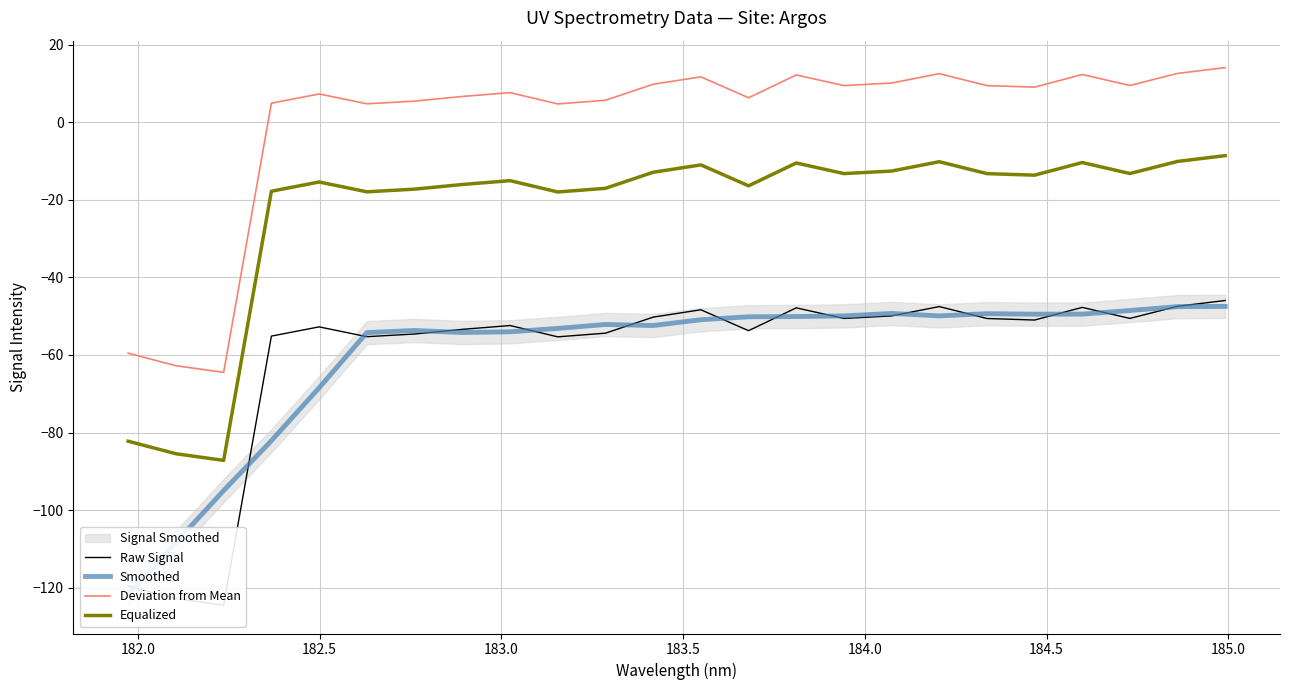

What is the smallest value displayed?

-124.5